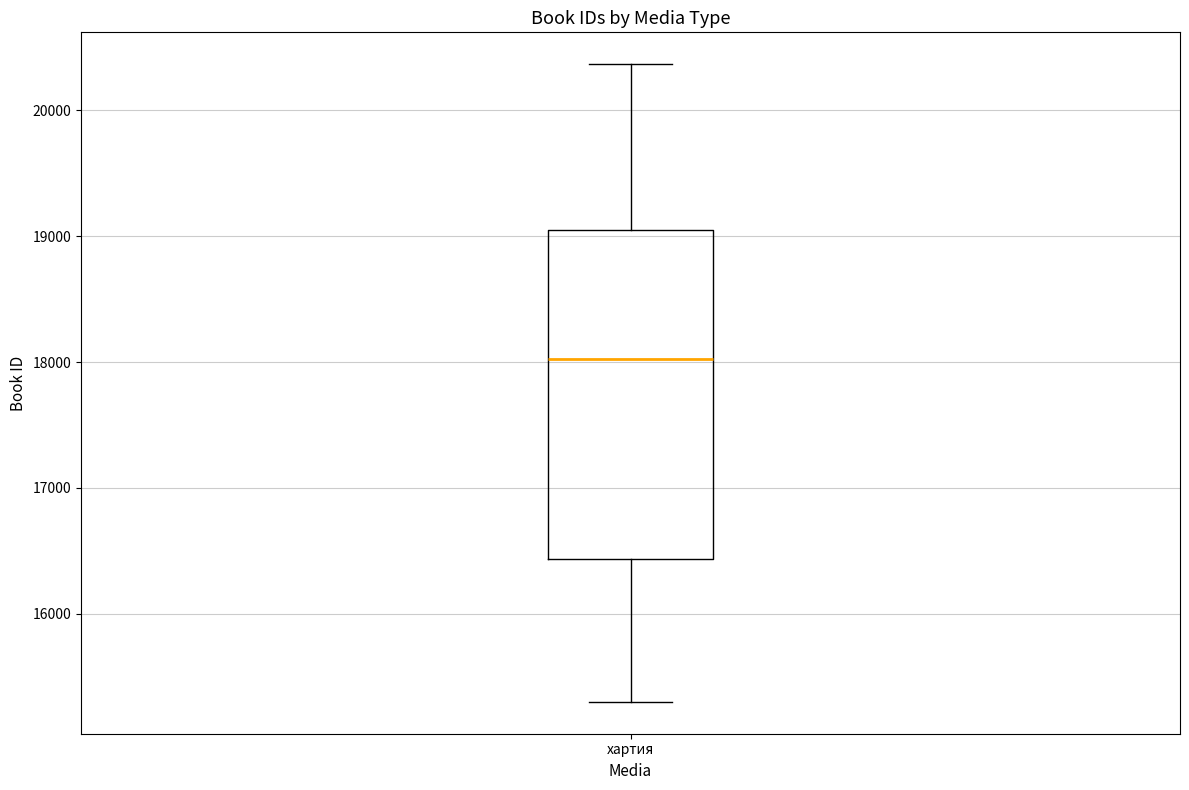

Read this box plot against the y-axis: the position of the median line, the range covered by the box, and the ends of both whiskers. The values are not printed on the chart, so give them approximately, as read against the axis.

median 18000, box 16400 to 19000, whiskers 15300 to 20400